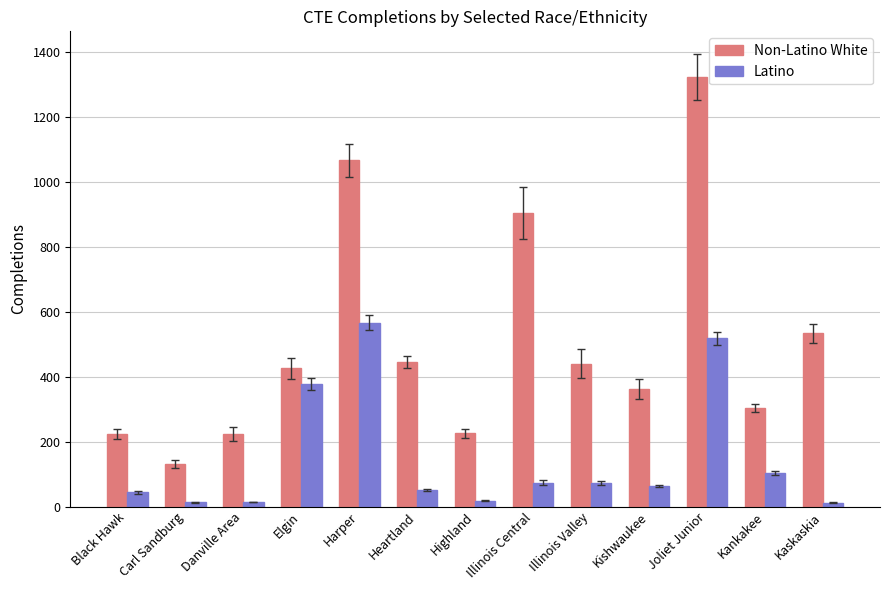

What is the value of the Non-Latino White bar at the 11th from the left?

1323